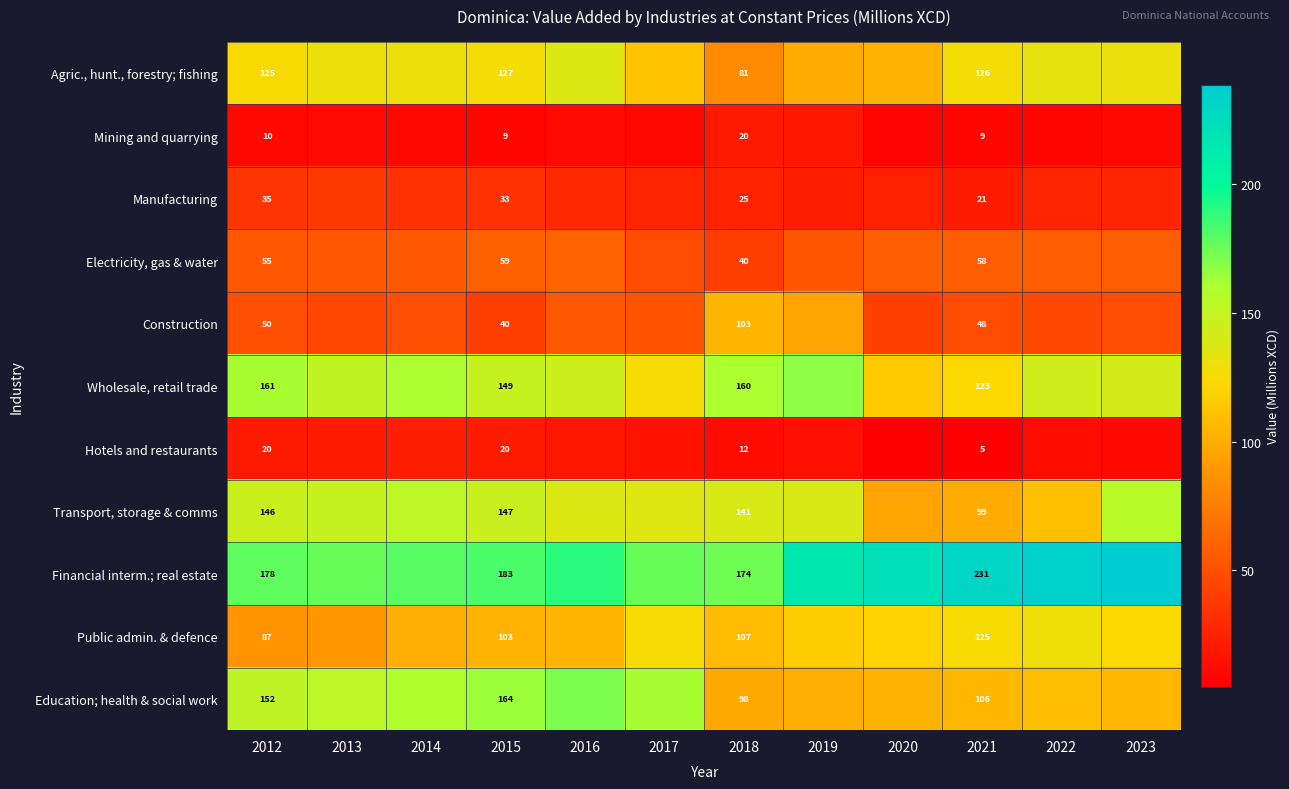

Which label corresponds to the smallest value in the chart?

2021